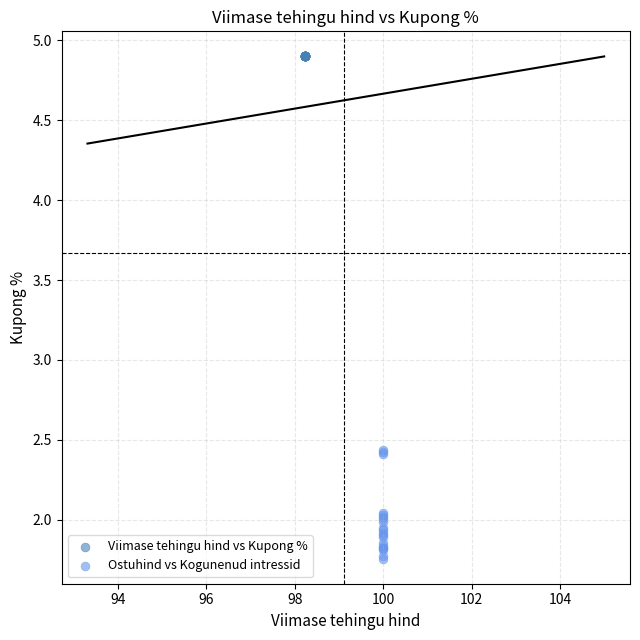

Which series contains the highest Y value?

Viimase tehingu hind vs Kupong %